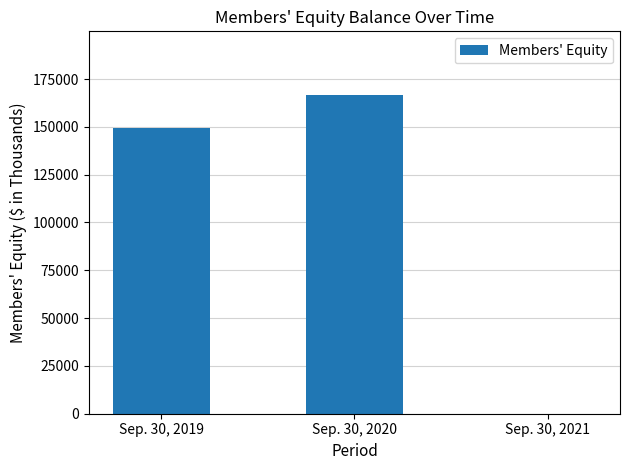

True or false: the data shows 0 at Sep. 30, 2021.

True